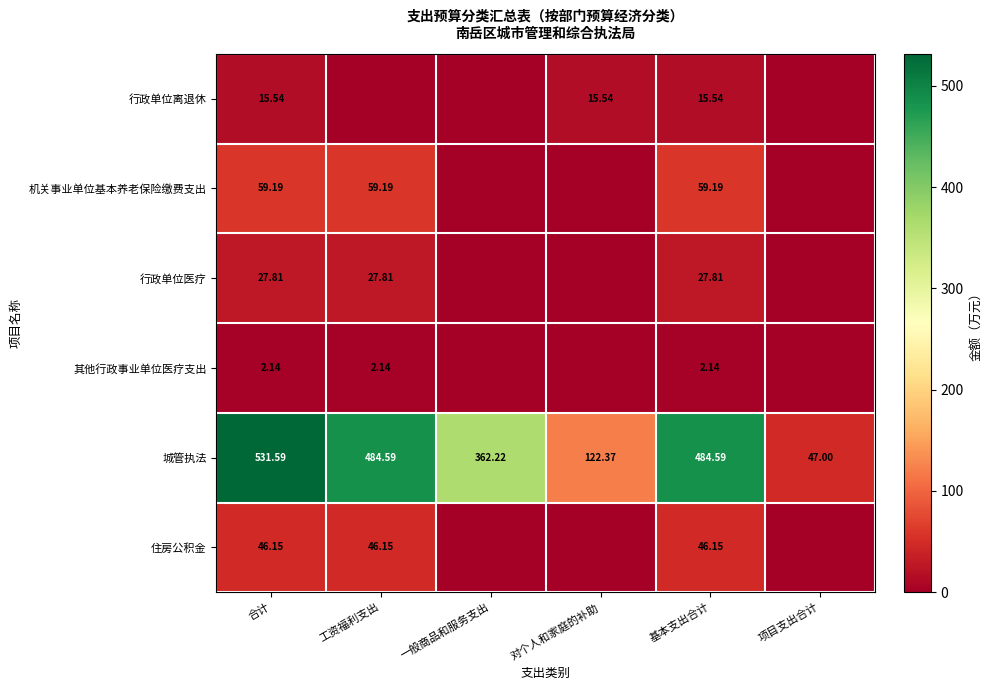

Rank the series at 基本支出合计 from lowest to highest value.

其他行政事业单位医疗支出, 行政单位离退休, 行政单位医疗, 住房公积金, 机关事业单位基本养老保险缴费支出, 城管执法